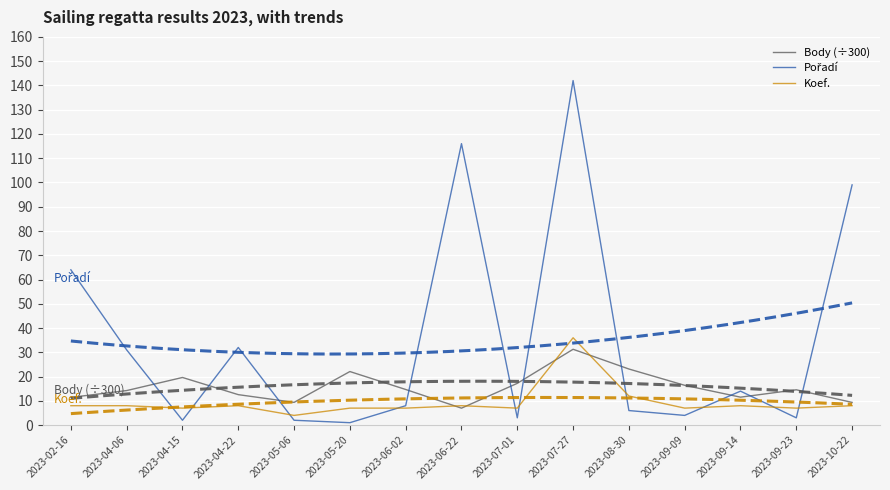

What is the value of the Koef. point at the 3rd from the left?

7.0